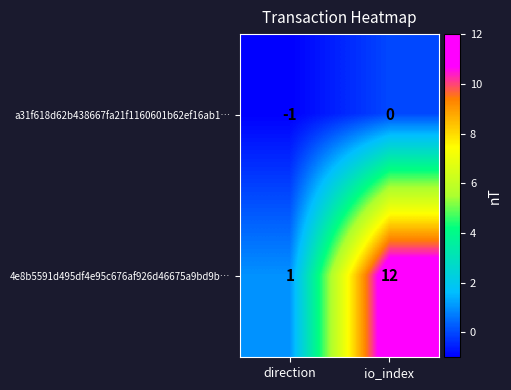

Reading left to right, list all the values displayed in this chart.

a31f618d62b438667fa21f1160601b62ef16ab1…: -1	0
4e8b5591d495df4e95c676af926d46675a9bd9b…: 1	12